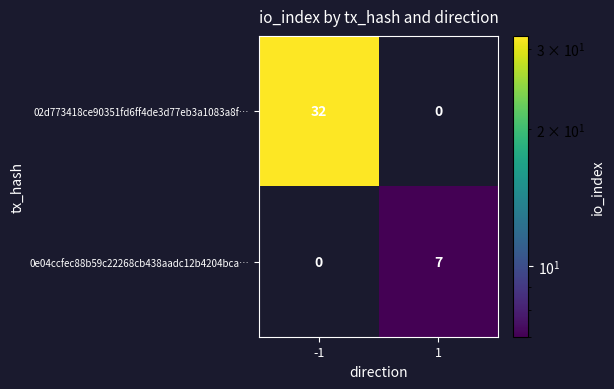

Is it true that 02d773418ce90351fd6ff4de3d77eb3a1083a8f… equals 0 at 1?

True